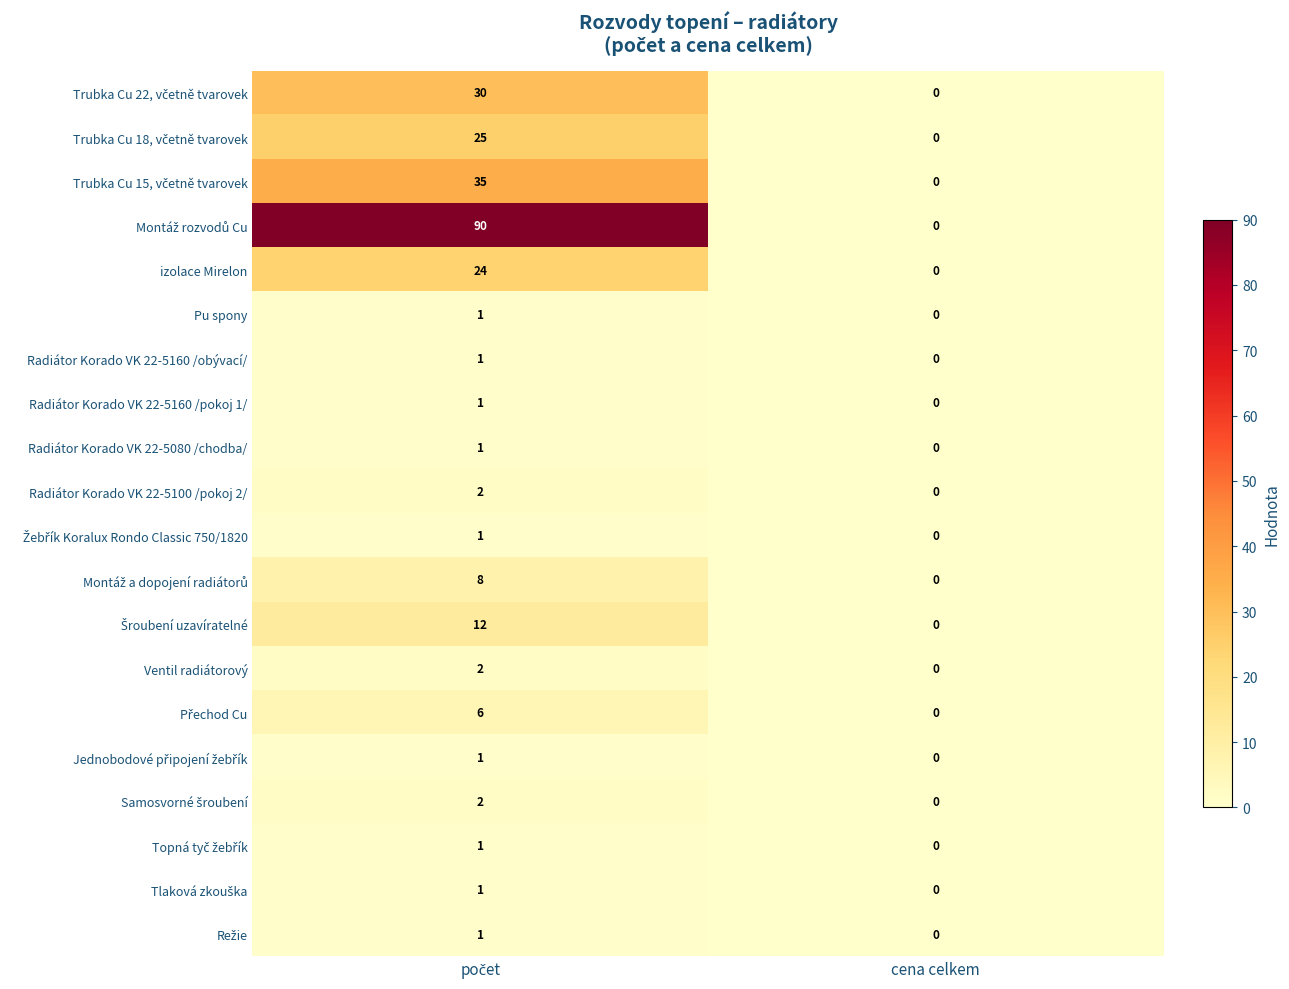

The value of izolace Mirelon at cena celkem is 0. True or false?

True